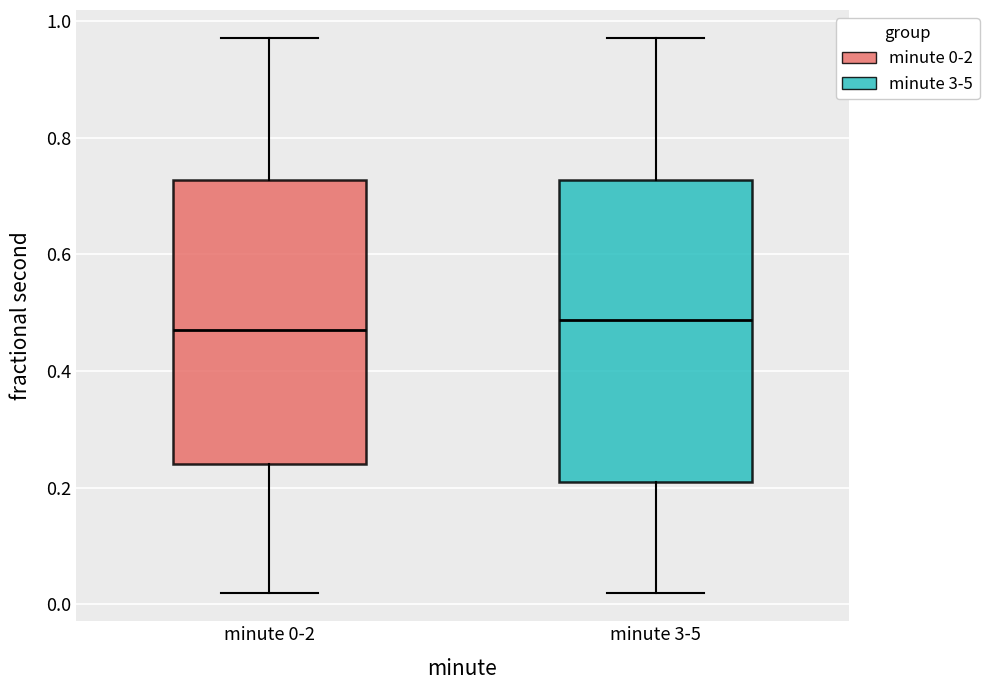

Reading left to right, transcribe this box plot: for each box, give where its median line is, the range the box spans, and where its two whiskers end, as read against the y-axis. The values are not printed on the chart, so give them approximately, as read against the axis.

minute 0-2: median 0.46, box 0.24 to 0.72, whiskers 0.02 to 0.98
minute 3-5: median 0.48, box 0.20 to 0.72, whiskers 0.02 to 0.98